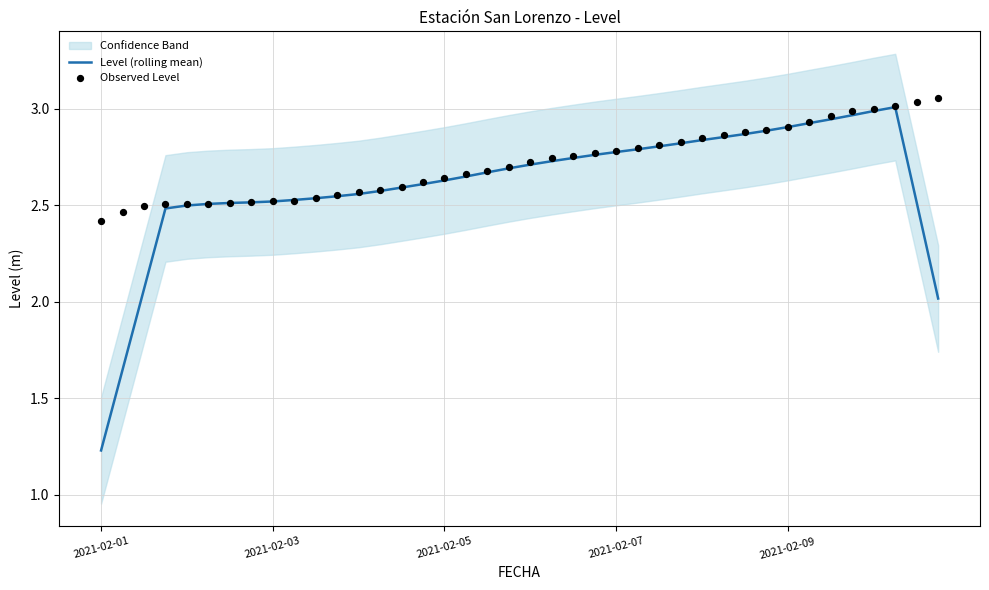

What is the total value across all series at 2021-02-07?

5.6